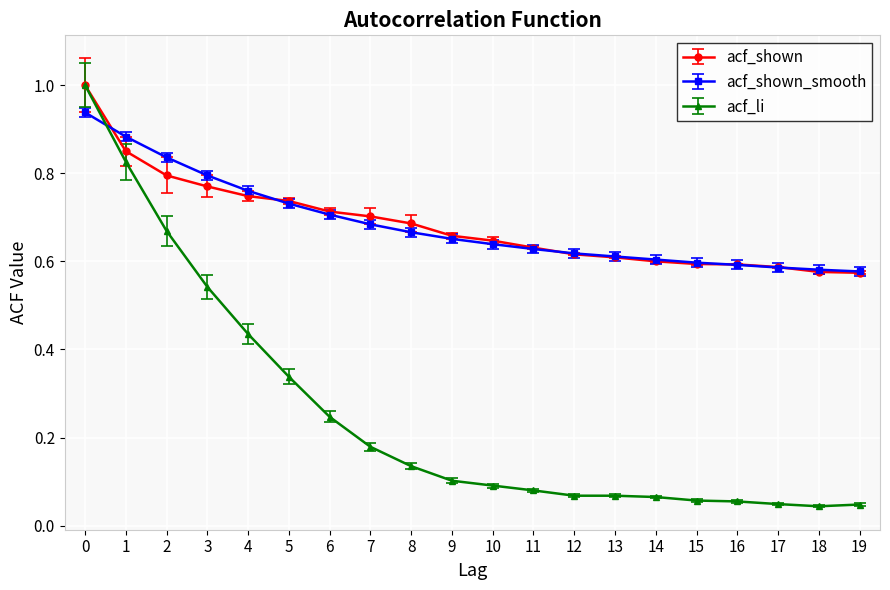

Which series has the widest spread of values?

acf_li